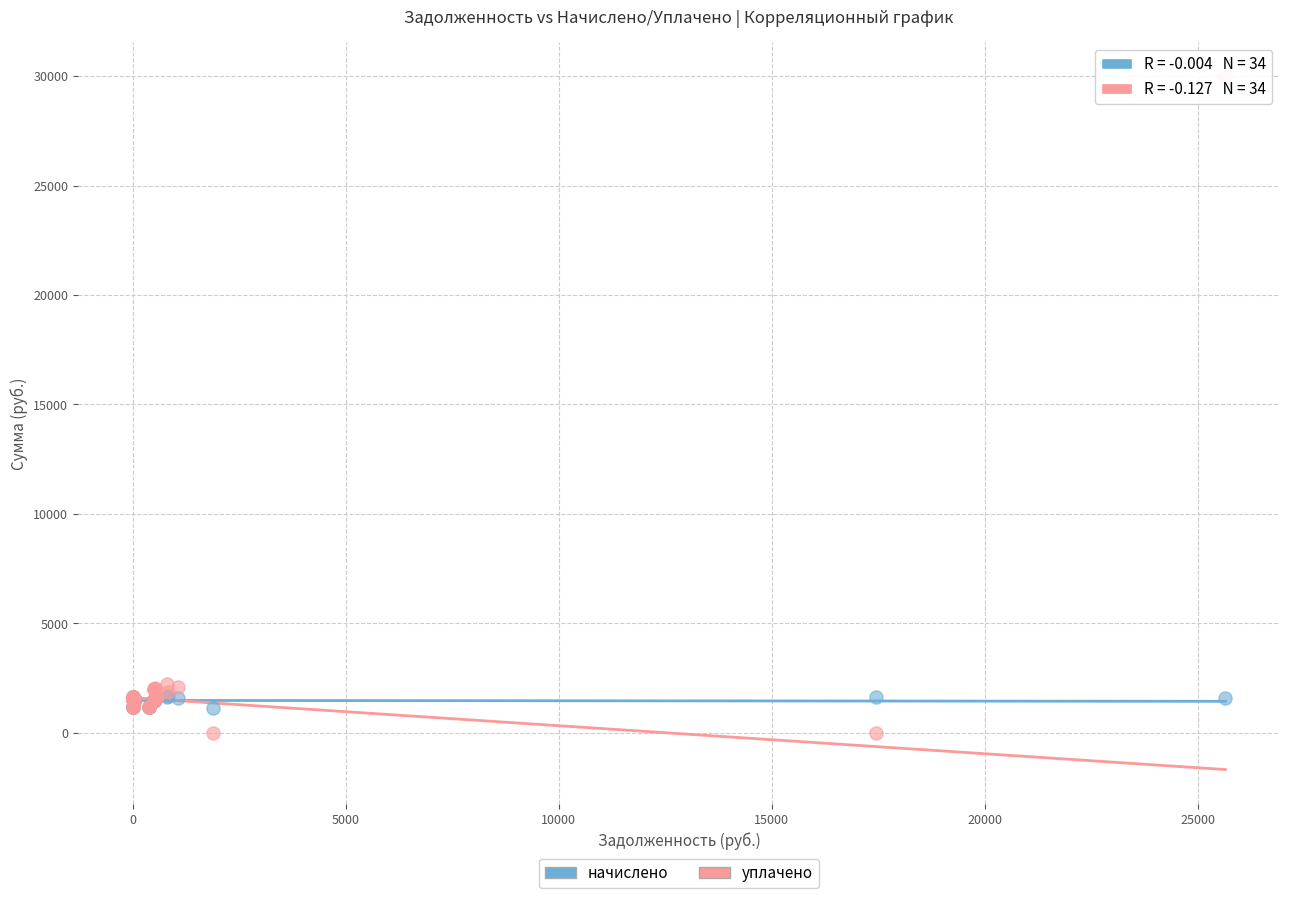

What are all the series names shown in the legend?

начислено, уплачено